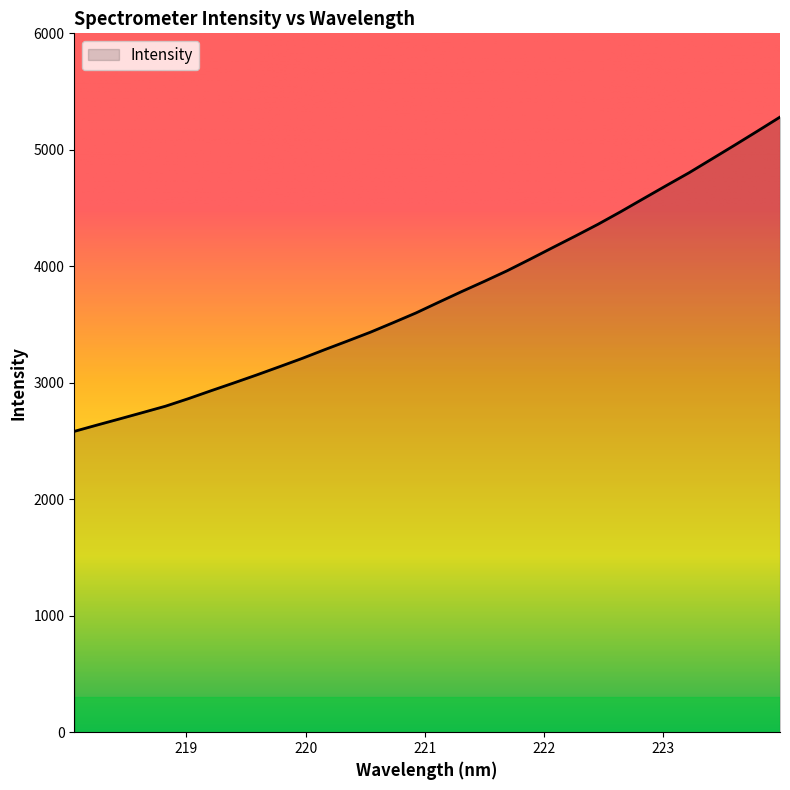

What is the minimum value shown in the chart?

2582.7